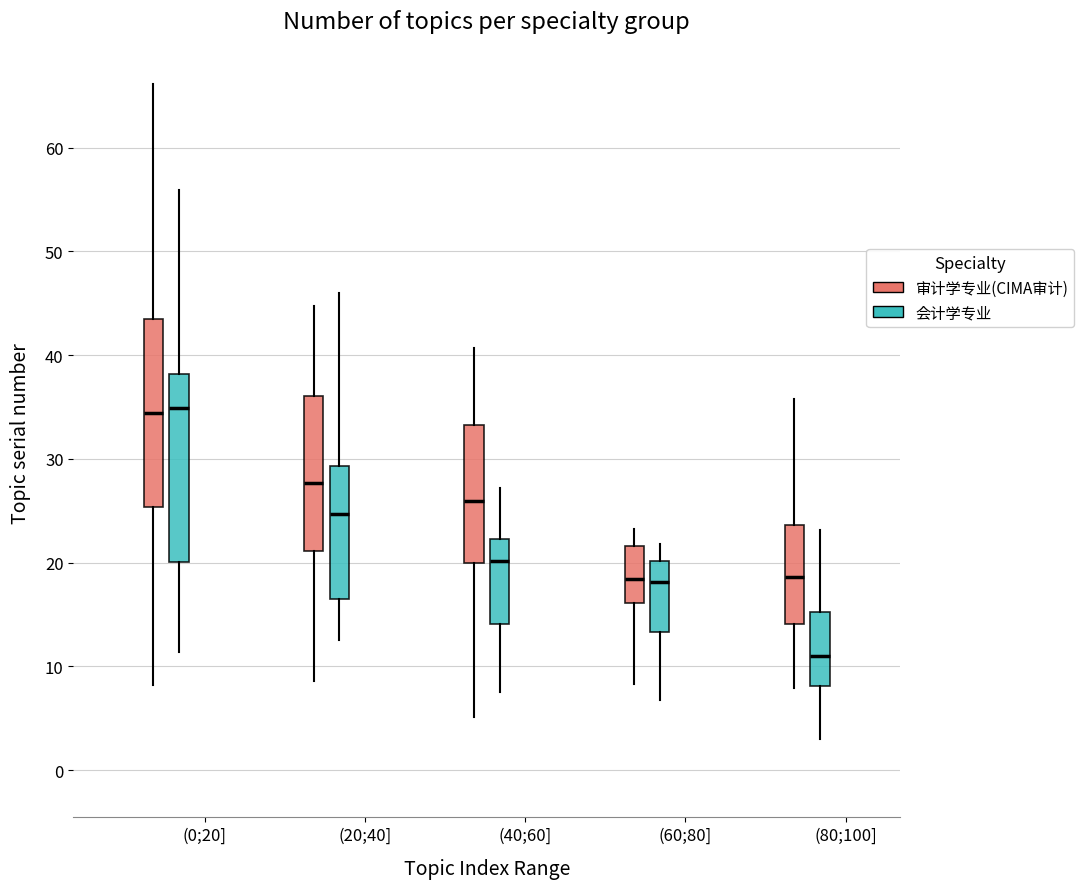

Reading left to right, read every box against the y-axis: the position of its median line, the range the box covers, and the ends of its whiskers. The values are not printed on the chart, so give them approximately, as read against the axis.

(0;20] (审计学专业(CIMA审计)): median 34, box 25 to 43, whiskers 8 to 66
(0;20] (会计学专业): median 35, box 20 to 38, whiskers 11 to 56
(20;40] (审计学专业(CIMA审计)): median 28, box 21 to 36, whiskers 9 to 45
(20;40] (会计学专业): median 25, box 16 to 29, whiskers 13 to 46
(40;60] (审计学专业(CIMA审计)): median 26, box 20 to 33, whiskers 5 to 41
(40;60] (会计学专业): median 20, box 14 to 22, whiskers 7 to 27
(60;80] (审计学专业(CIMA审计)): median 18, box 16 to 22, whiskers 8 to 23
(60;80] (会计学专业): median 18, box 13 to 20, whiskers 7 to 22
(80;100] (审计学专业(CIMA审计)): median 19, box 14 to 24, whiskers 8 to 36
(80;100] (会计学专业): median 11, box 8 to 15, whiskers 3 to 23